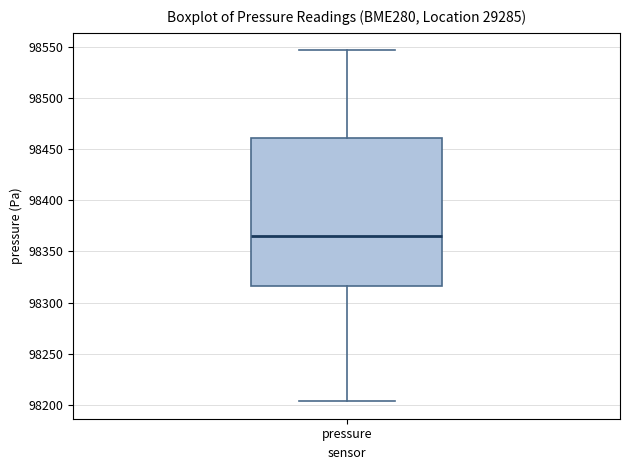

Read this box plot against the y-axis: the position of the median line, the range covered by the box, and the ends of both whiskers. The values are not printed on the chart, so give them approximately, as read against the axis.

median 98365, box 98315 to 98460, whiskers 98205 to 98545